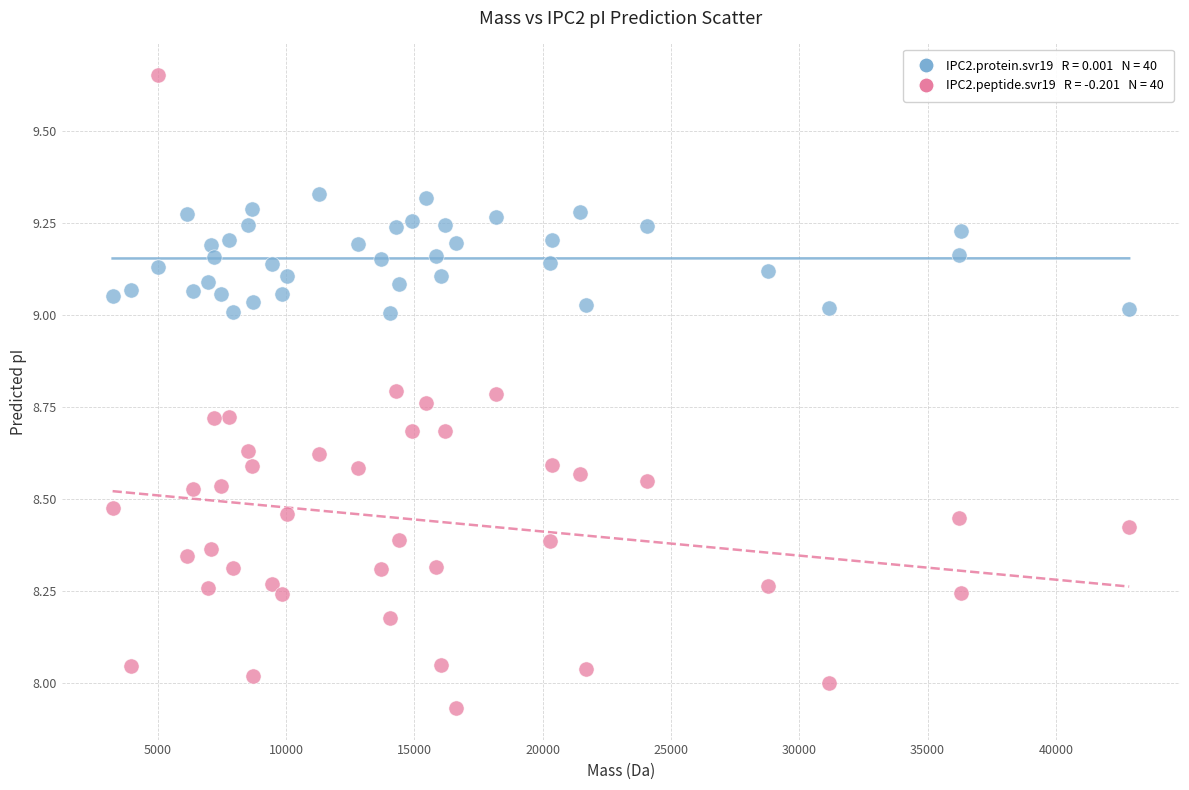

Across all data points, what is the range of X values (max minus min)?

39611.3